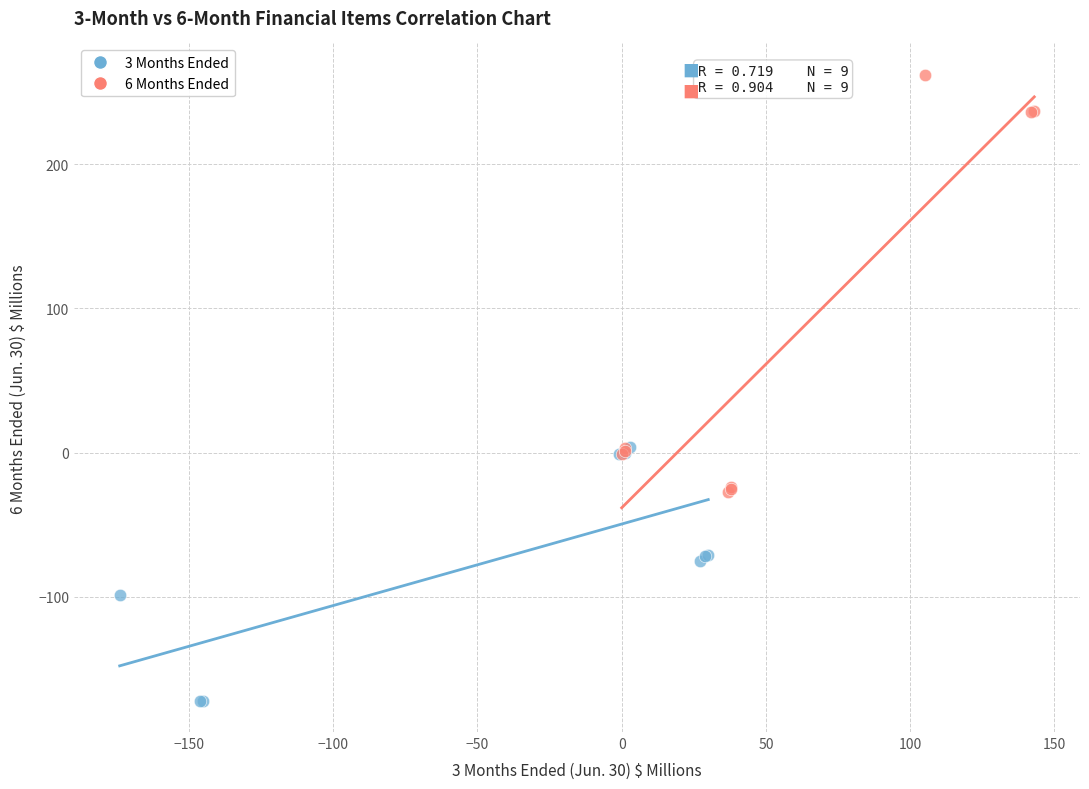

Which series has the widest spread of Y values?

6 Months Ended